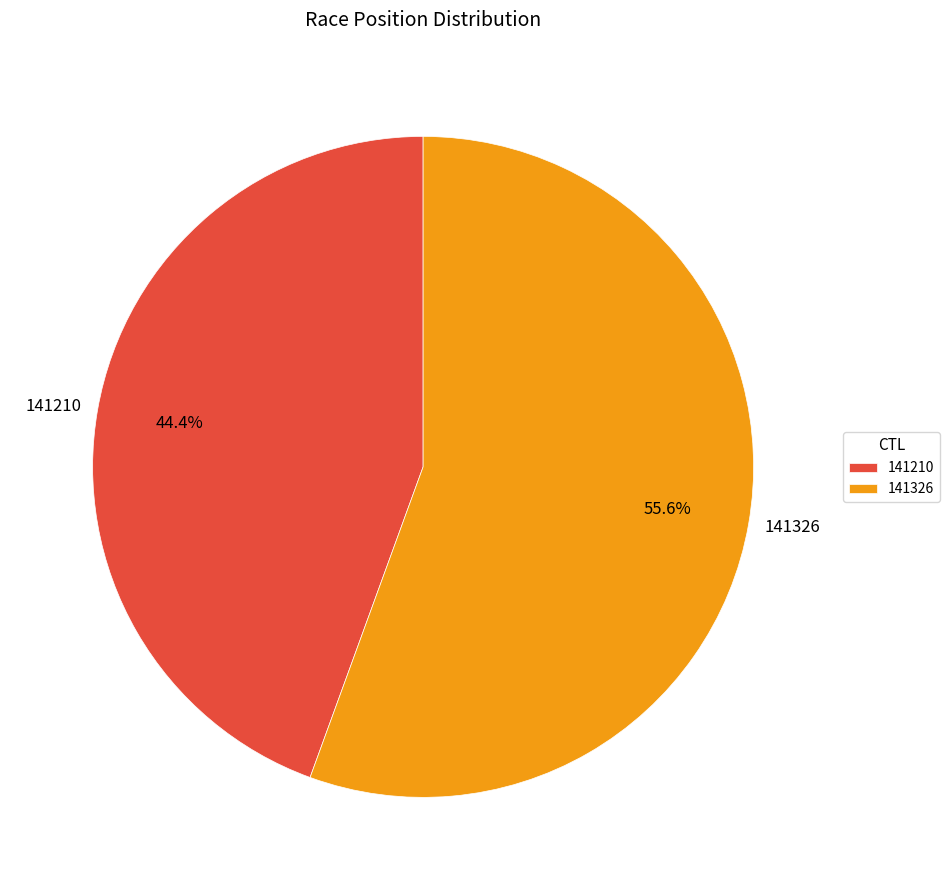

Count the number of slices in the pie.

2